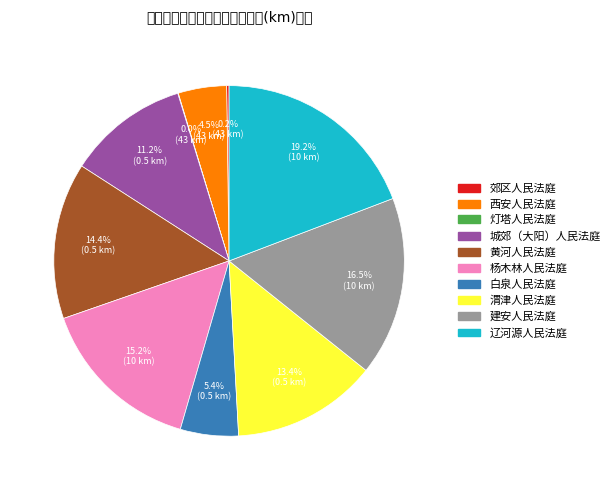

What is the total percentage of 杨木林人民法庭 and 城郊（大阳）人民法庭?

26.4%